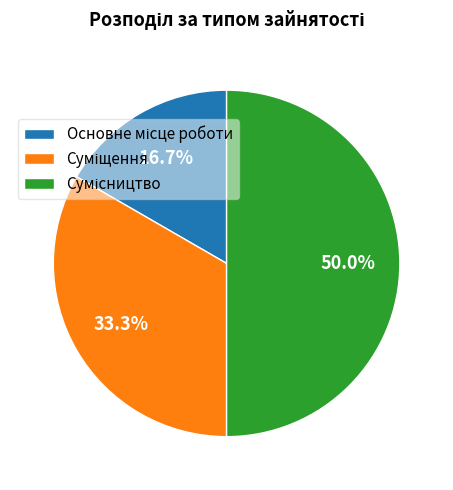

To the nearest percent, what is the average slice percentage?

33%